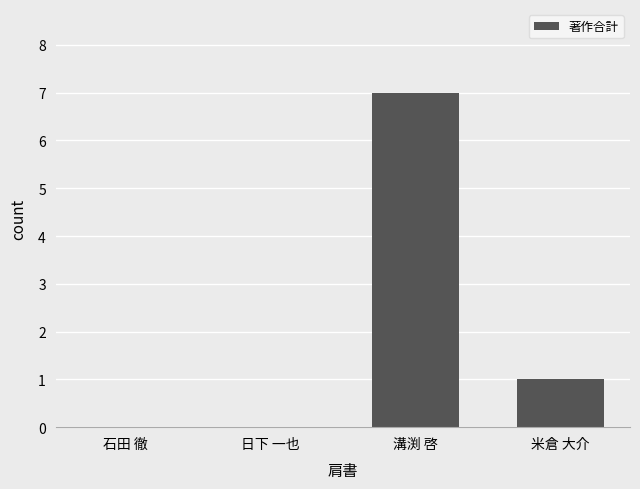

Count the number of categories in the chart.

4